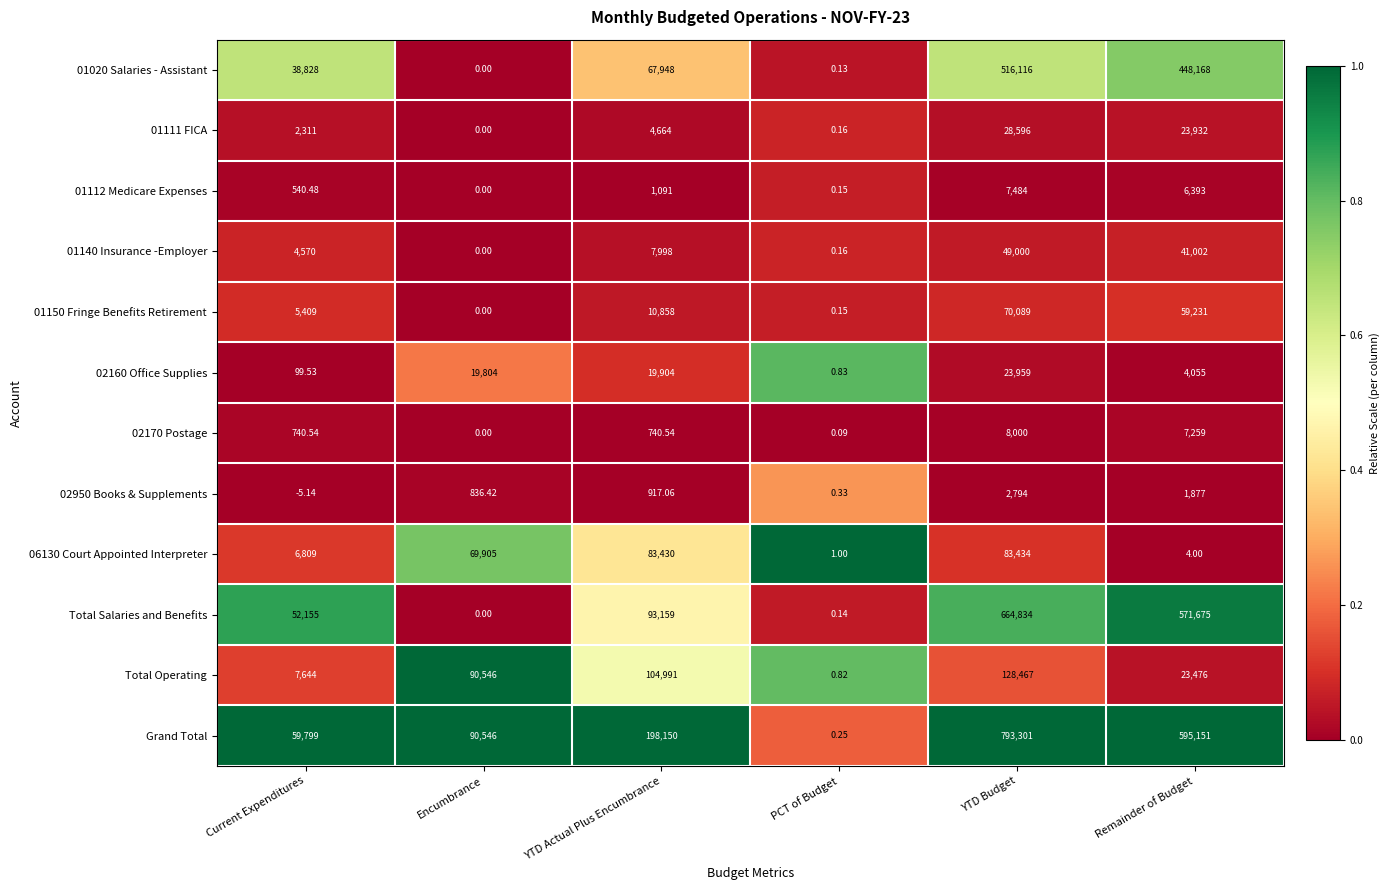

Which series has the largest total across all categories?

Grand Total